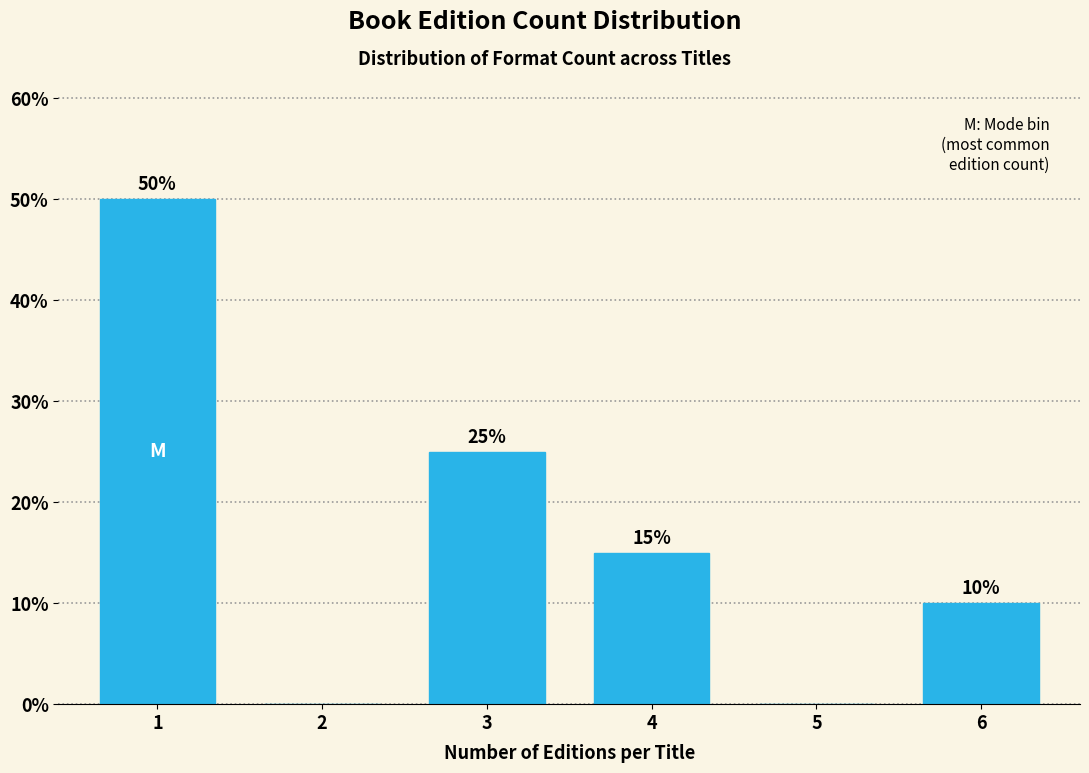

Reading left to right, extract all data points from this chart.

1=50	2=0	3=25	4=15	5=0	6=10